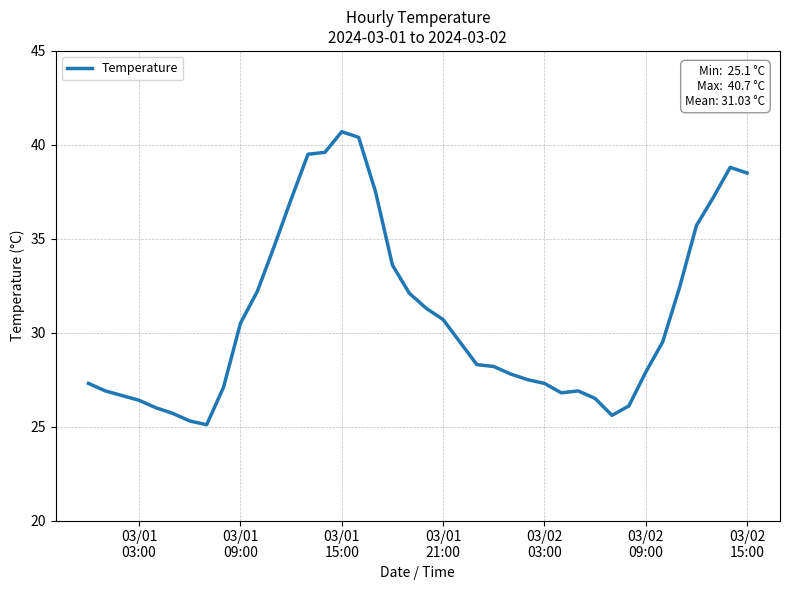

What is the average value?

31.0